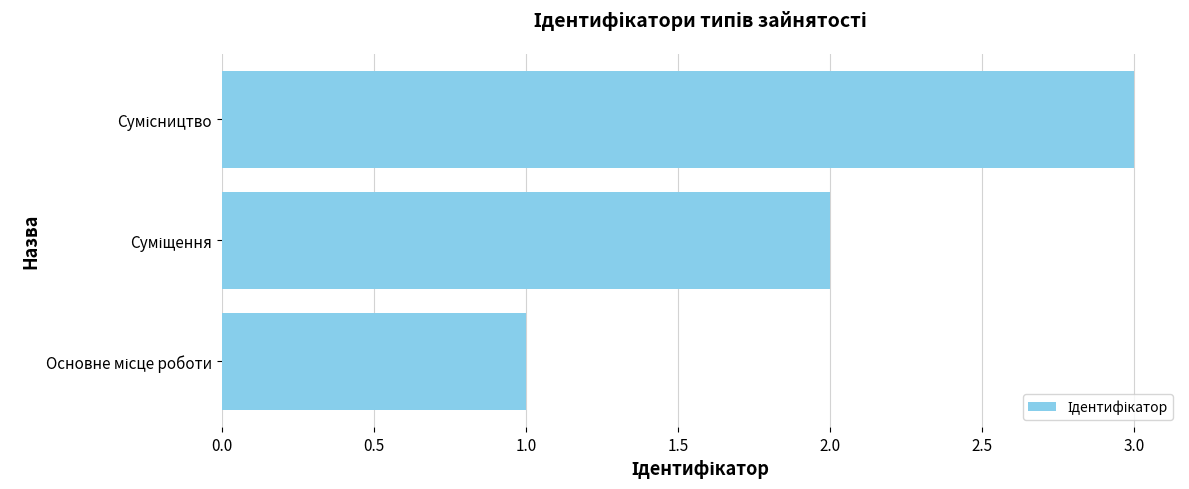

What is the maximum value shown in the chart?

3